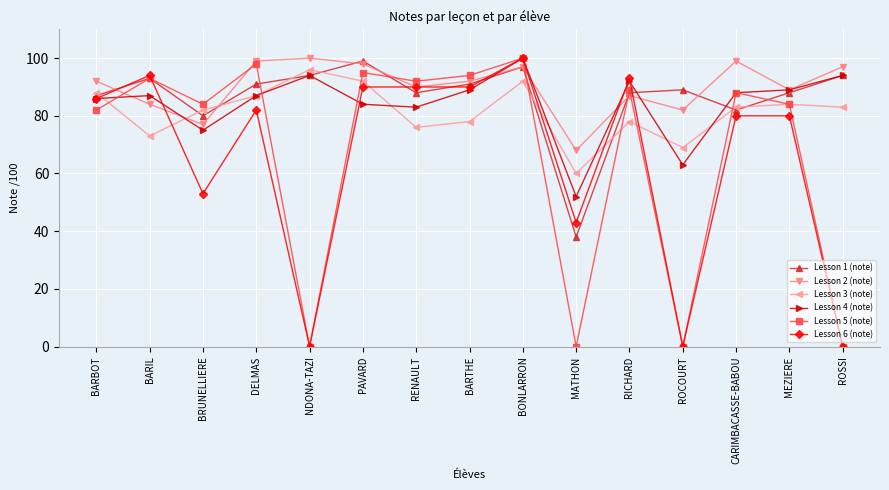

How many interior local valleys does the Lesson 5 (note) series have?

5